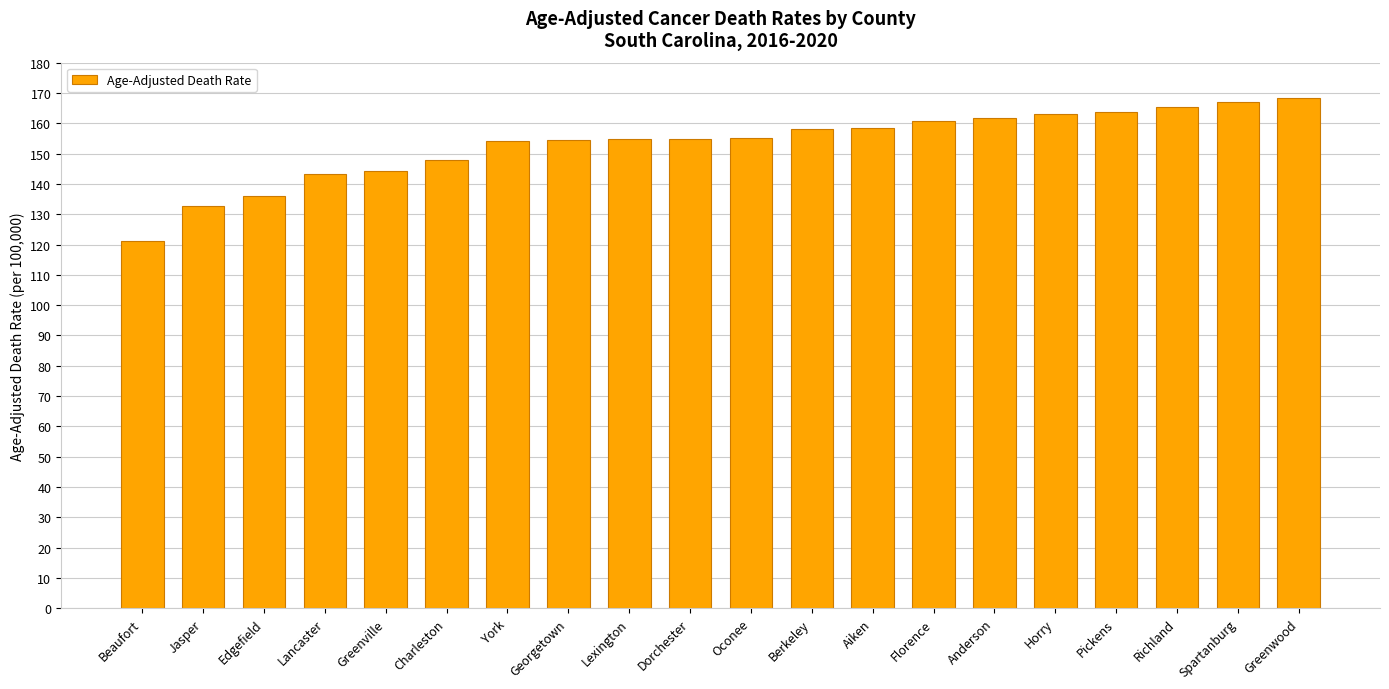

True or false: the data shows 249.8 at Lexington.

False